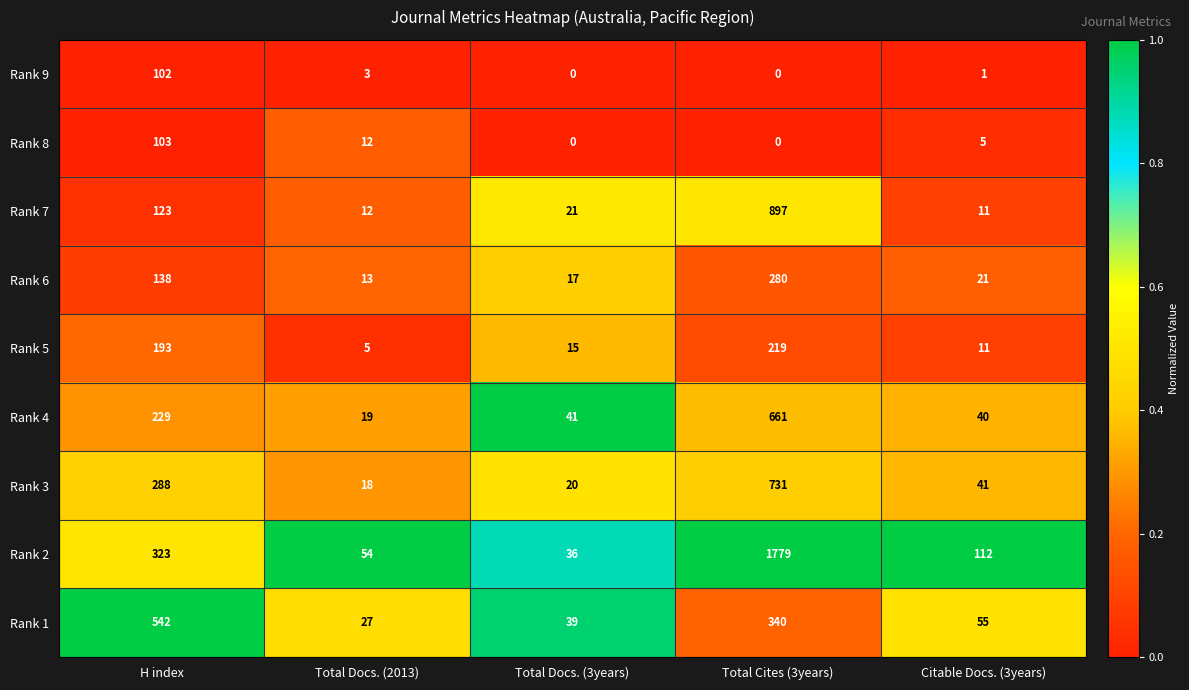

List the series in order of their peak value, highest first.

Rank 2, Rank 7, Rank 3, Rank 4, Rank 1, Rank 6, Rank 5, Rank 8, Rank 9